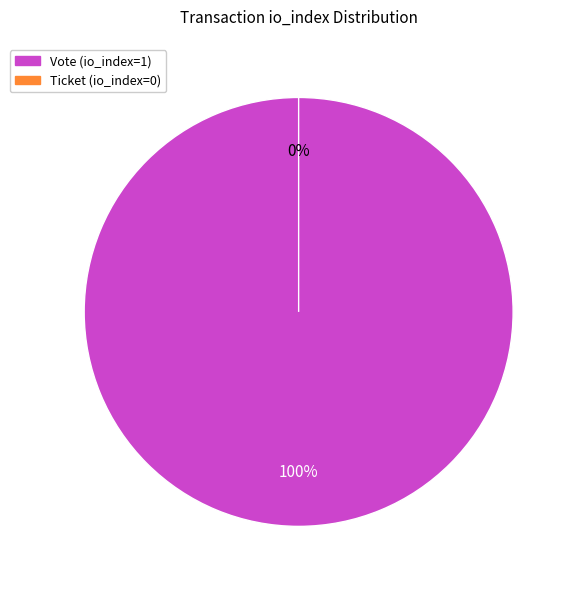

How many segments does this pie chart have?

2